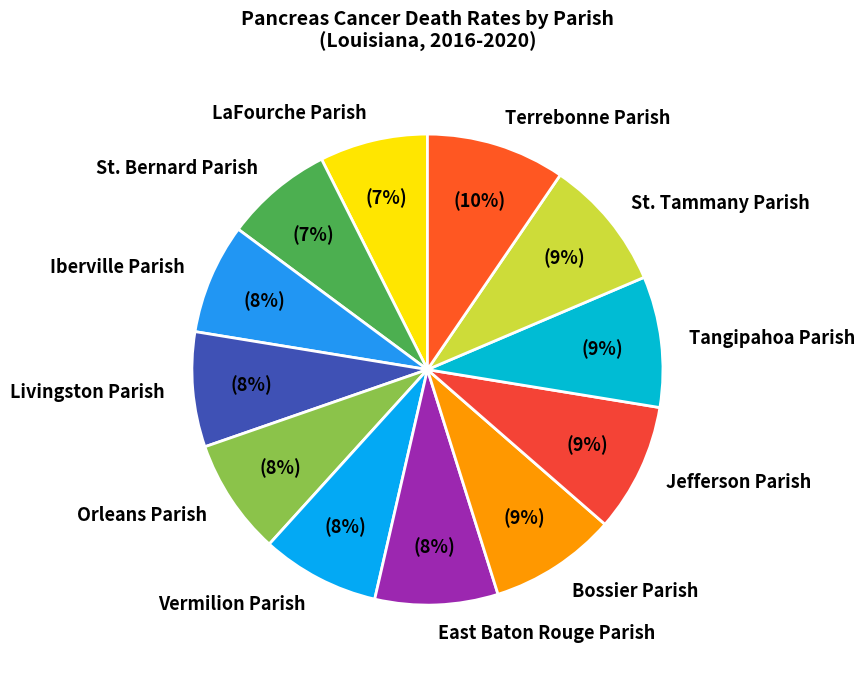

To the nearest percent, what is the average slice percentage?

8%